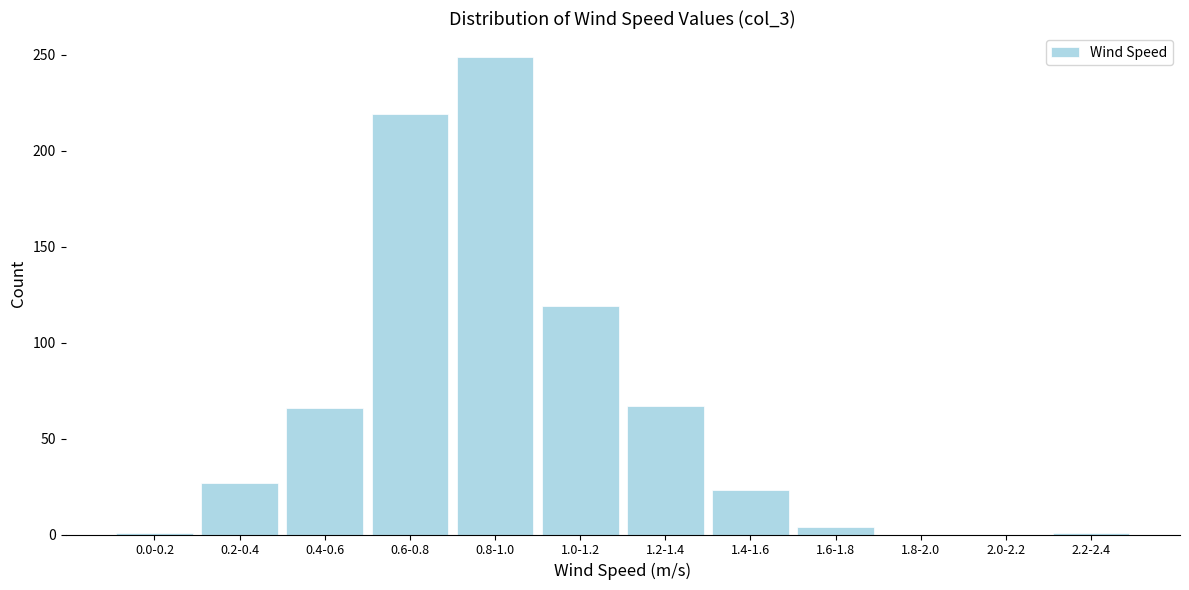

Where is the data nearest to the value 124?

1.0-1.2